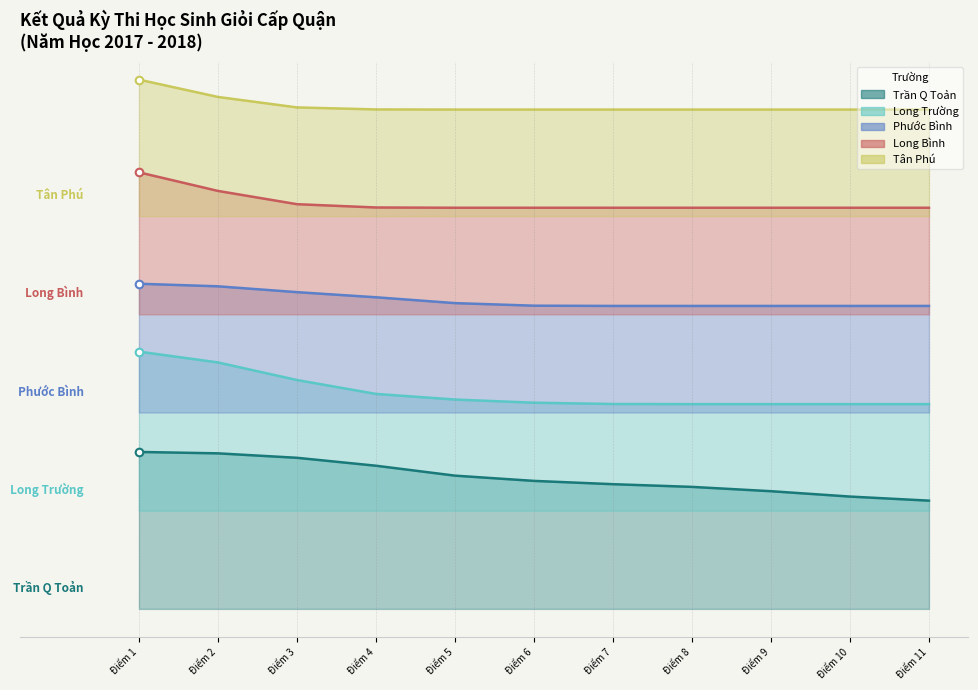

At how many categories does at least one series exceed 18?

2